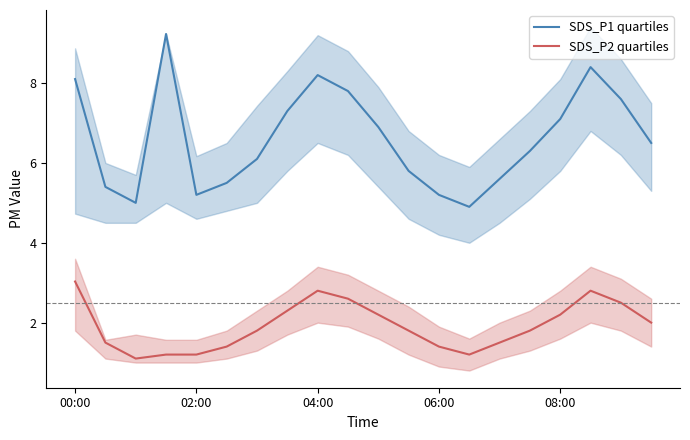

Reading left to right, list all the values displayed in this chart.

SDS_P1 quartiles: 8.1	5.4	5.0	9.2	5.2	5.5	6.1	7.3	8.2	7.8	6.9	5.8	5.2	4.9	5.6	6.3	7.1	8.4	7.6	6.5
SDS_P2 quartiles: 3.0	1.5	1.1	1.2	1.2	1.4	1.8	2.3	2.8	2.6	2.2	1.8	1.4	1.2	1.5	1.8	2.2	2.8	2.5	2.0